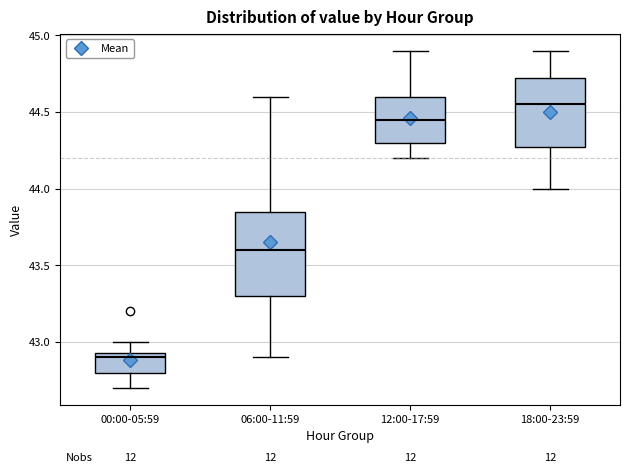

Where does the upper whisker of the box for 06:00-11:59 end on the y-axis? The values are not printed on the chart, so give them approximately, as read against the axis.

44.60